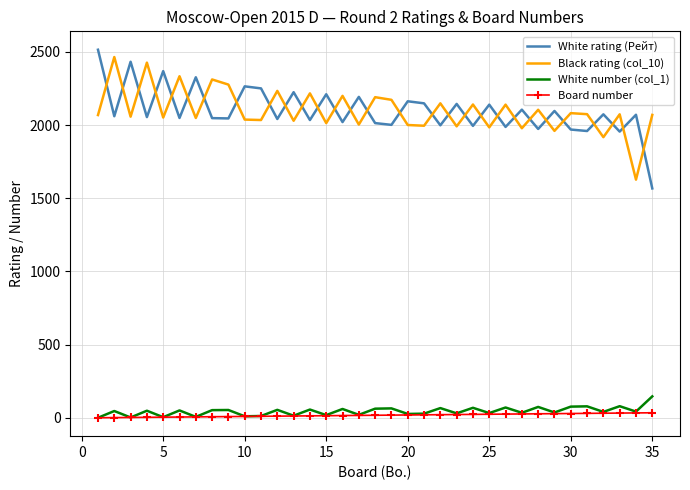

What is the maximum value for White number (col_1)?

147